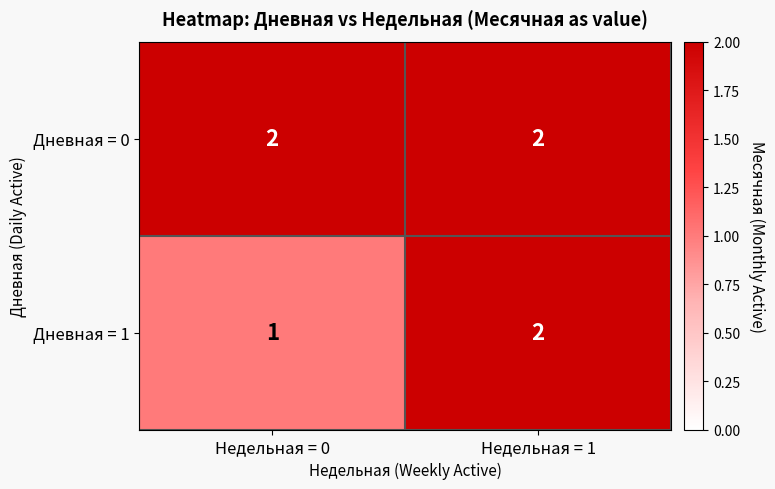

How many categories are shown in the chart?

2